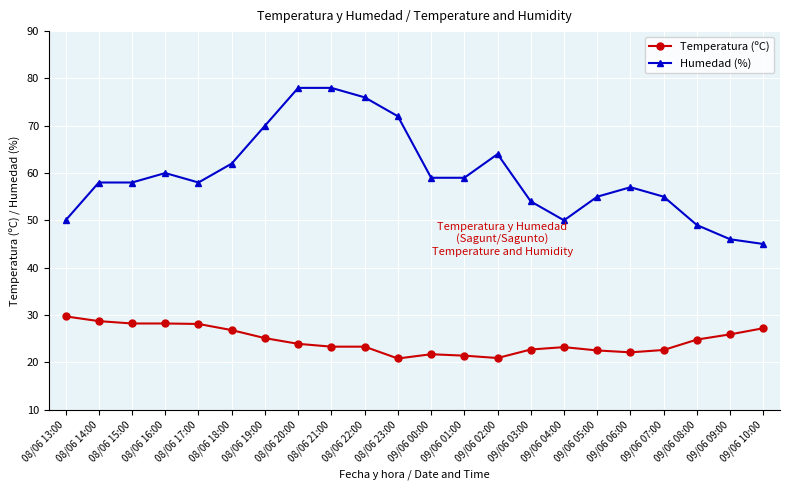

What is the difference between the Humedad (%) values at 09/06 00:00 and 09/06 09:00?

13.0